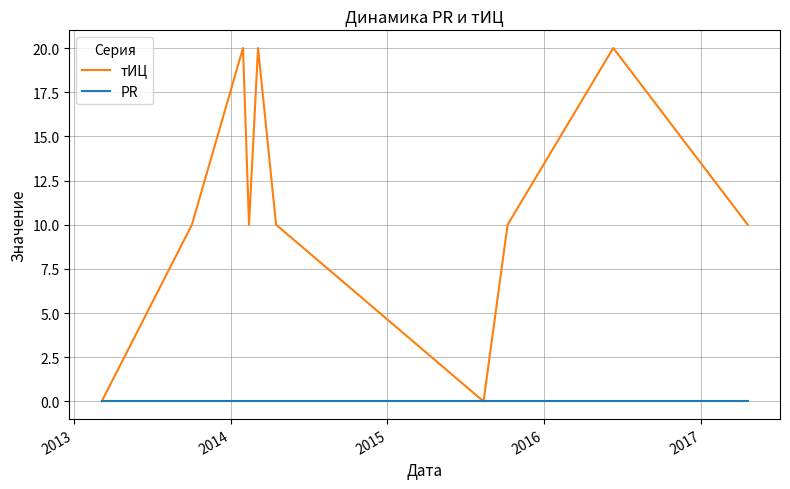

Which series has the widest spread of values?

тИЦ